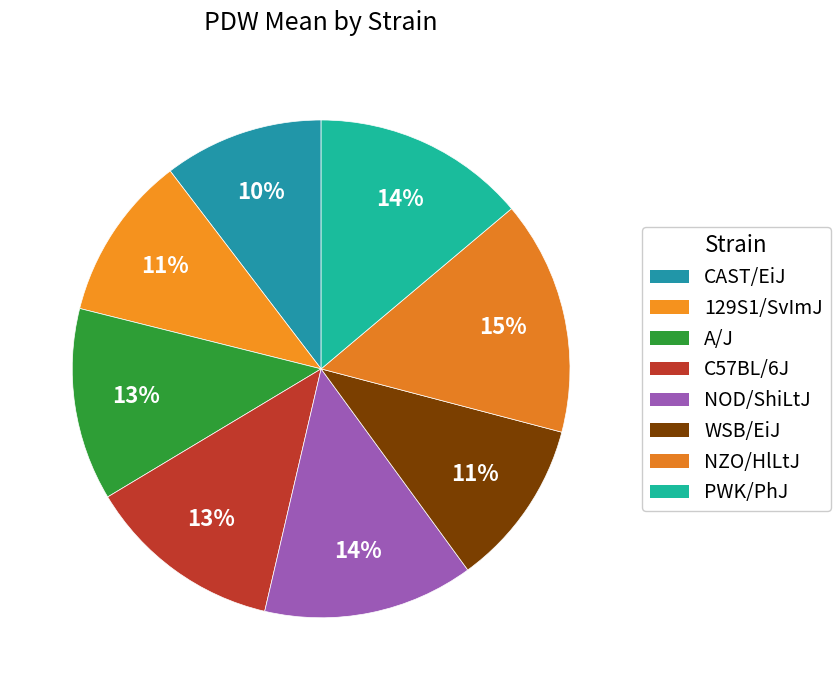

True or false: 129S1/SvImJ accounts for 1% of the total.

False